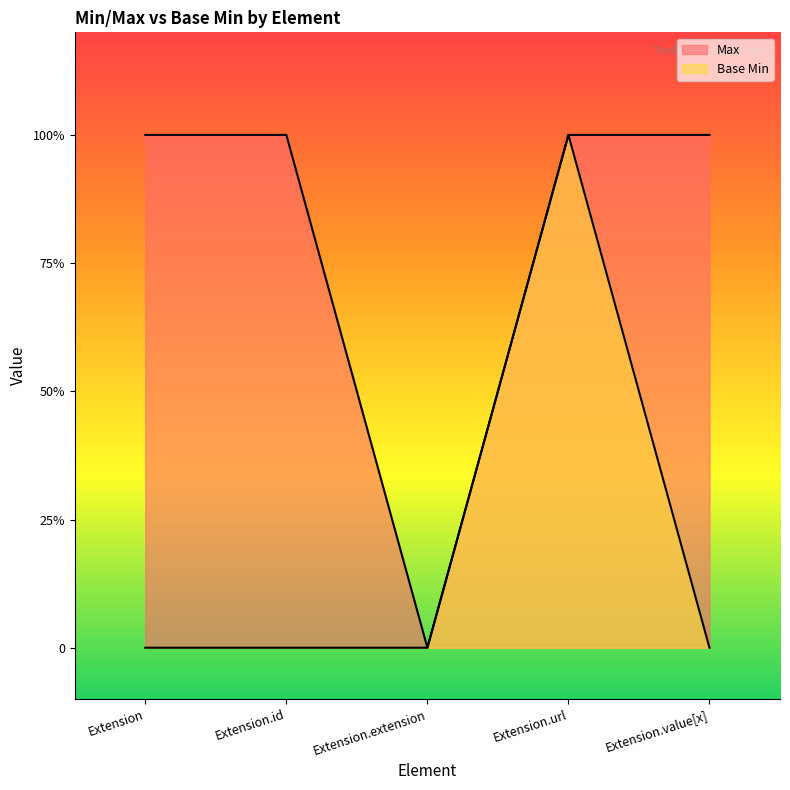

True or false: Base Min and Max intersect in this chart.

False